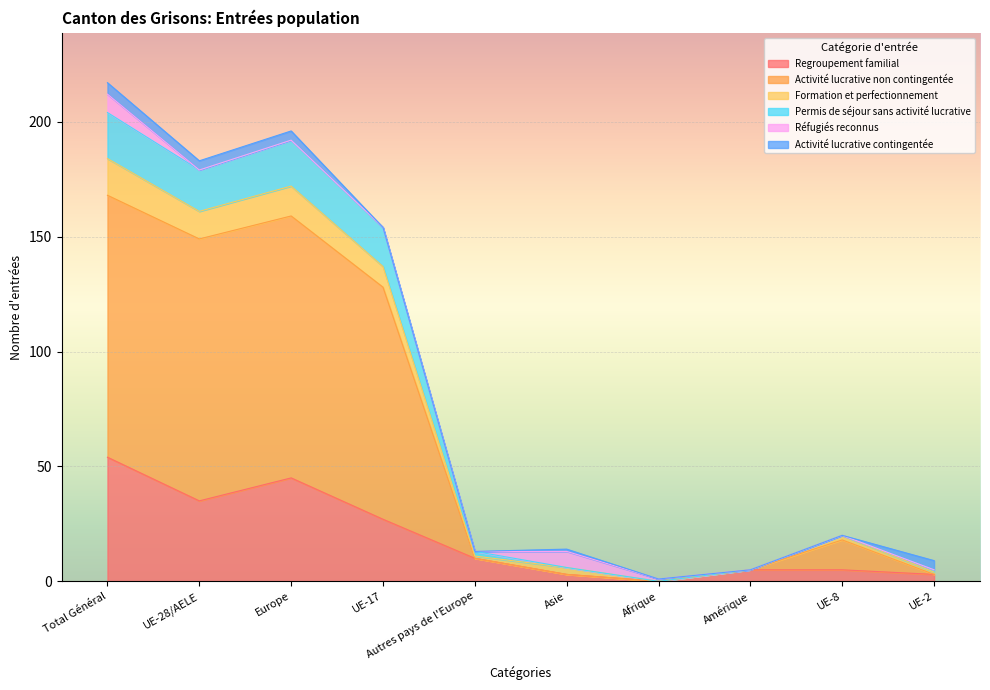

What is the highest value of the Regroupement familial series?

54